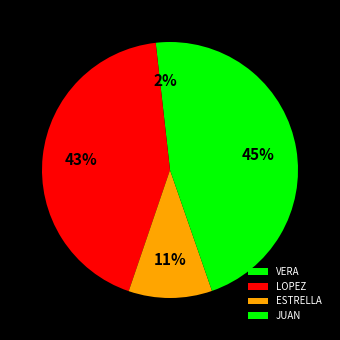

To the nearest percent, what percentage of the pie is LOPEZ?

43%